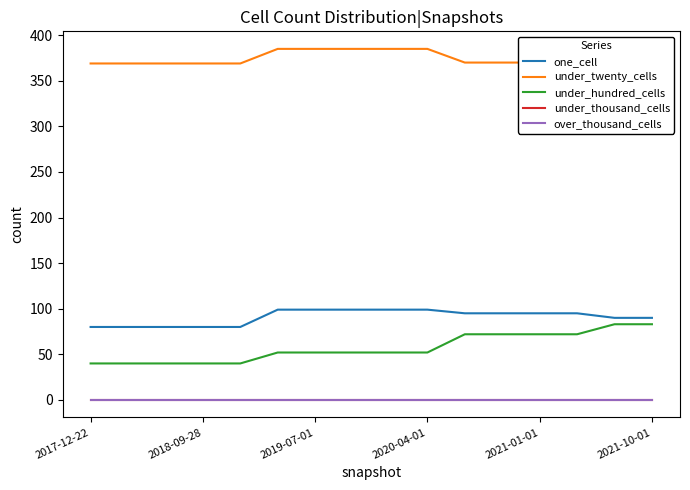

True or false: under_hundred_cells and one_cell cross at least once.

False